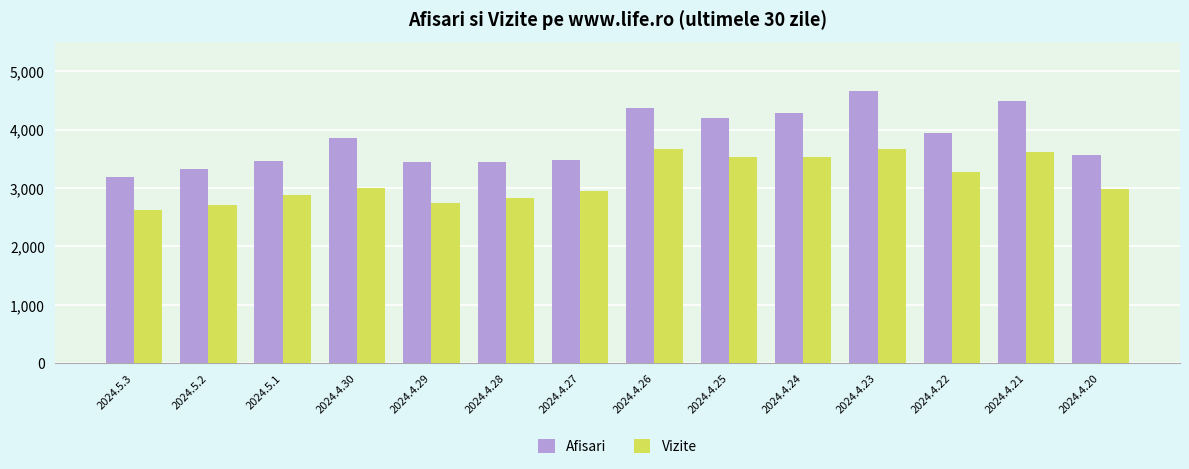

Which series has the largest total across all categories?

Afisari